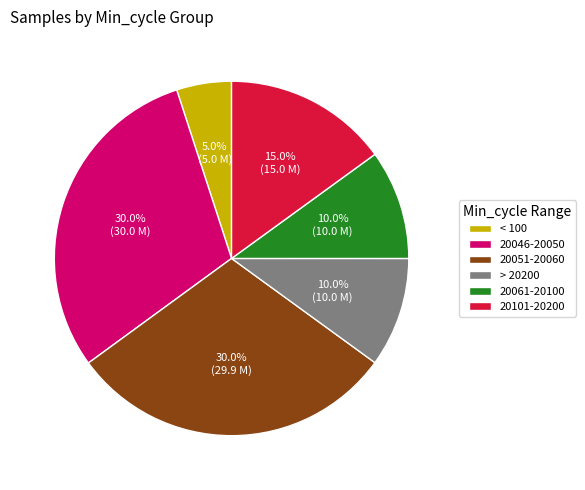

Approximately how many times larger is the value at > 20200 compared to < 100?

2.0